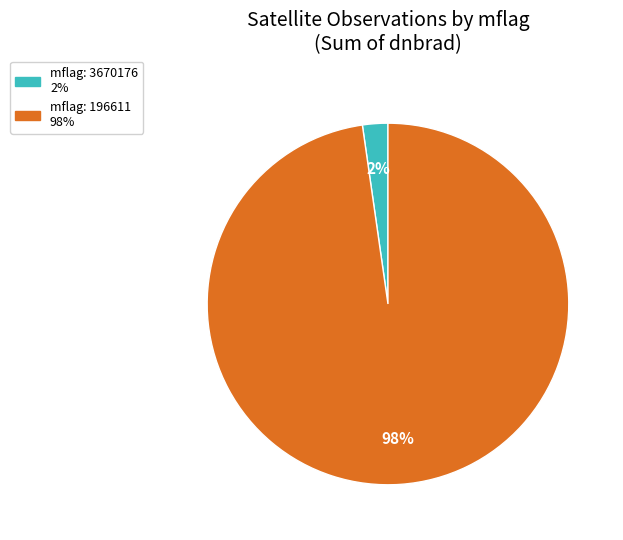

Count the number of slices in the pie.

2